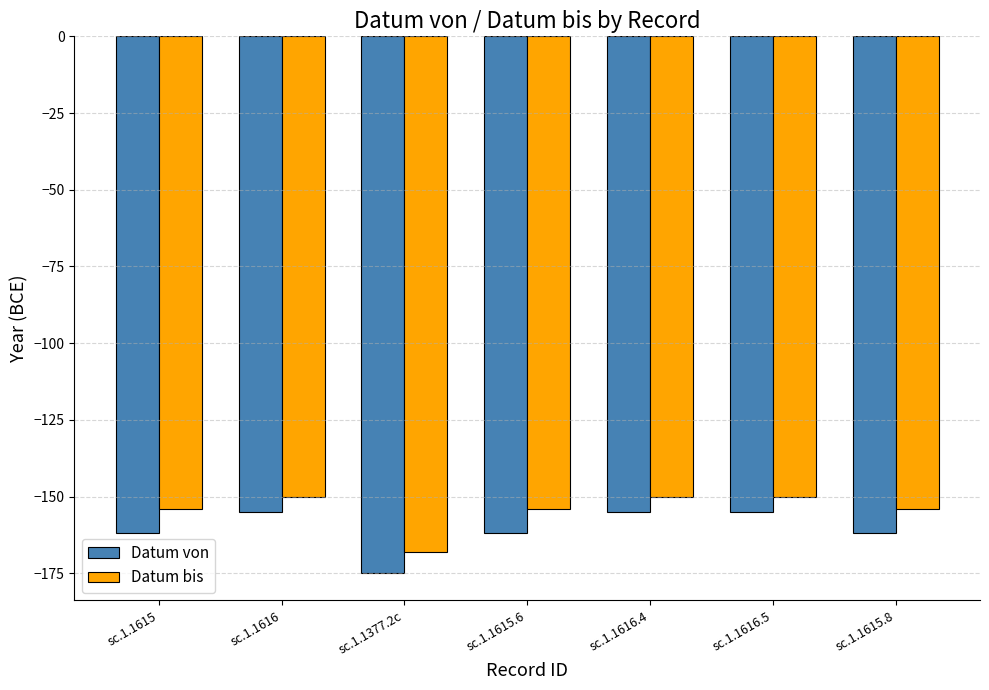

Is it true that Datum von equals -225 at sc.1.1616.5?

False